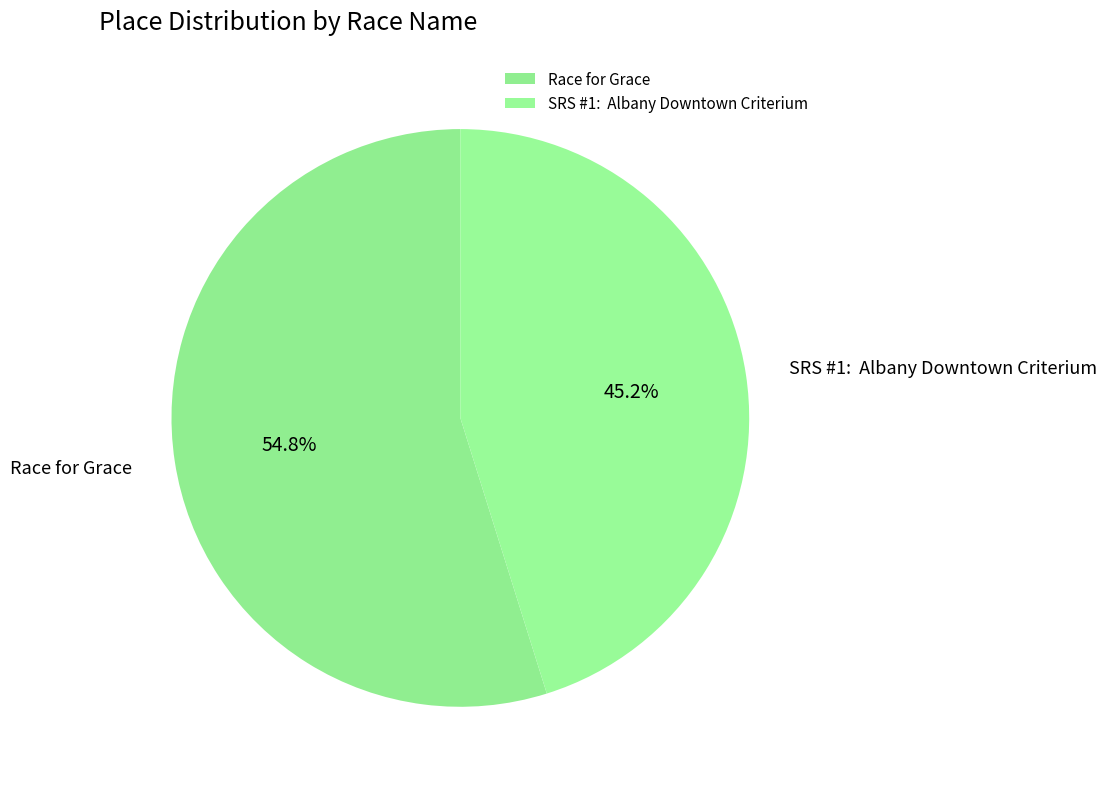

Which slice represents more than half of the pie?

Race for Grace